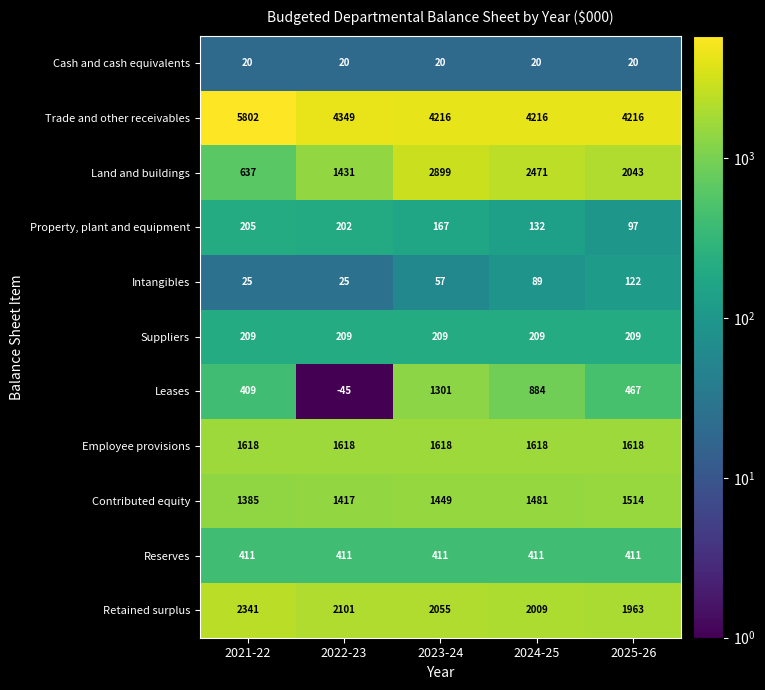

What is the spread (max minus min) of values at 2024-25?

4196